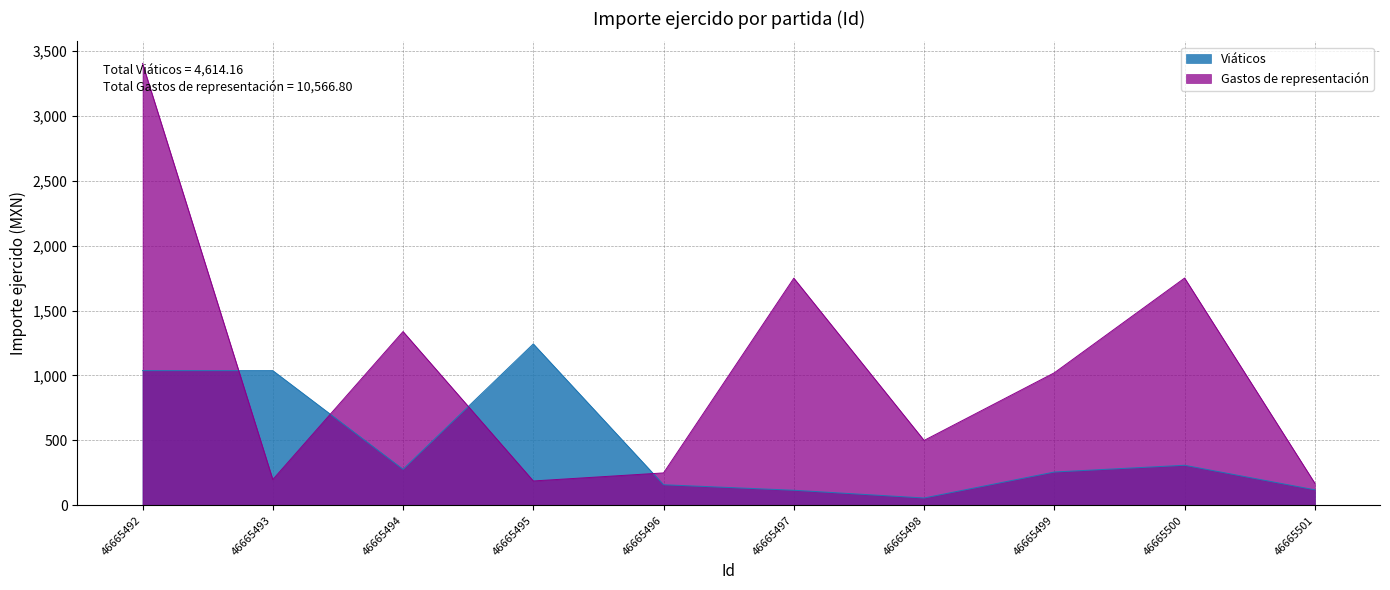

Count the number of data series in this chart.

2